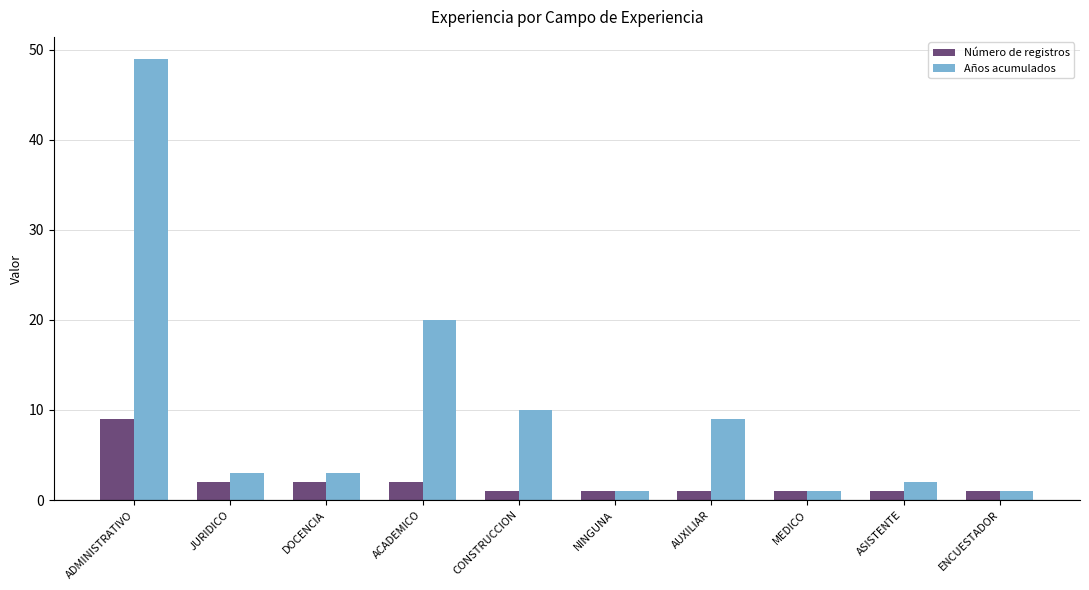

How many bars are there in total?

20